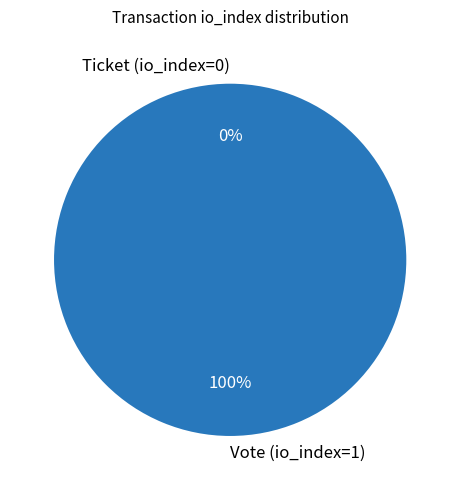

Count the number of slices in the pie.

2